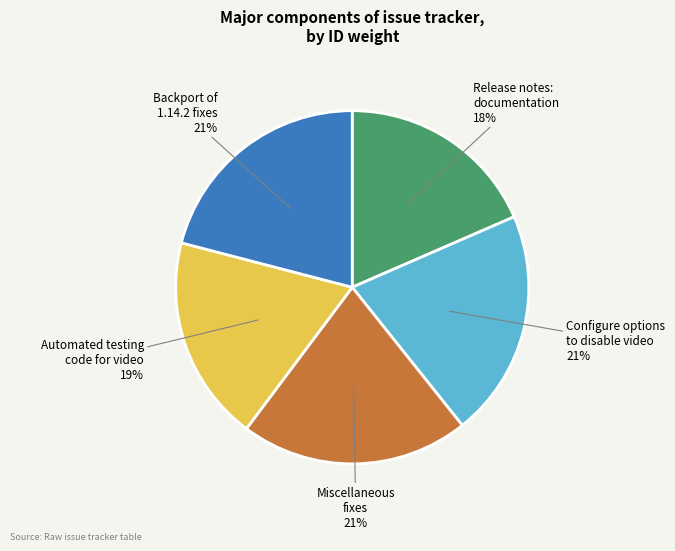

What percentage is the Miscellaneous fixes slice, to the nearest percent?

21%